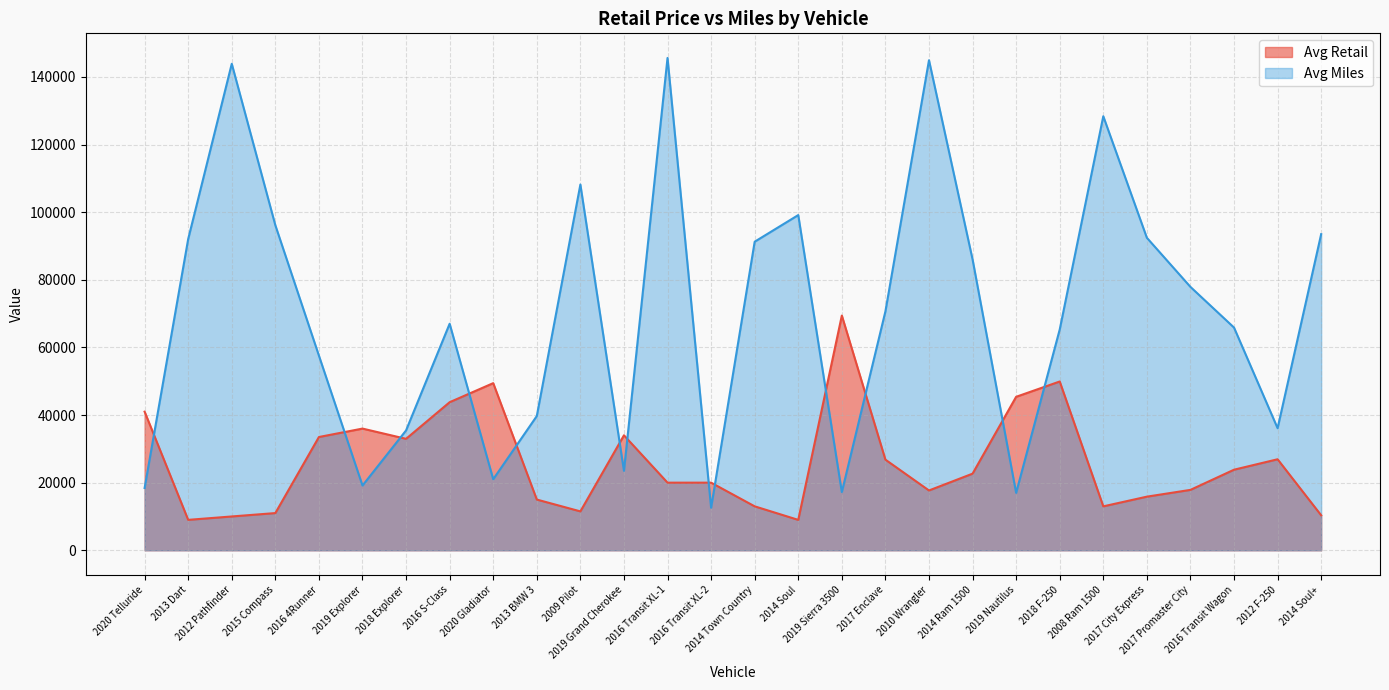

Which series has the largest range (max minus min)?

Avg Miles